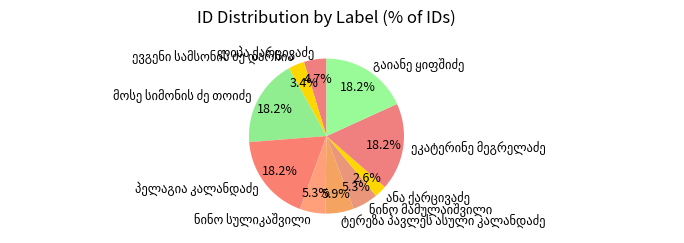

Does any single category account for the majority?

No